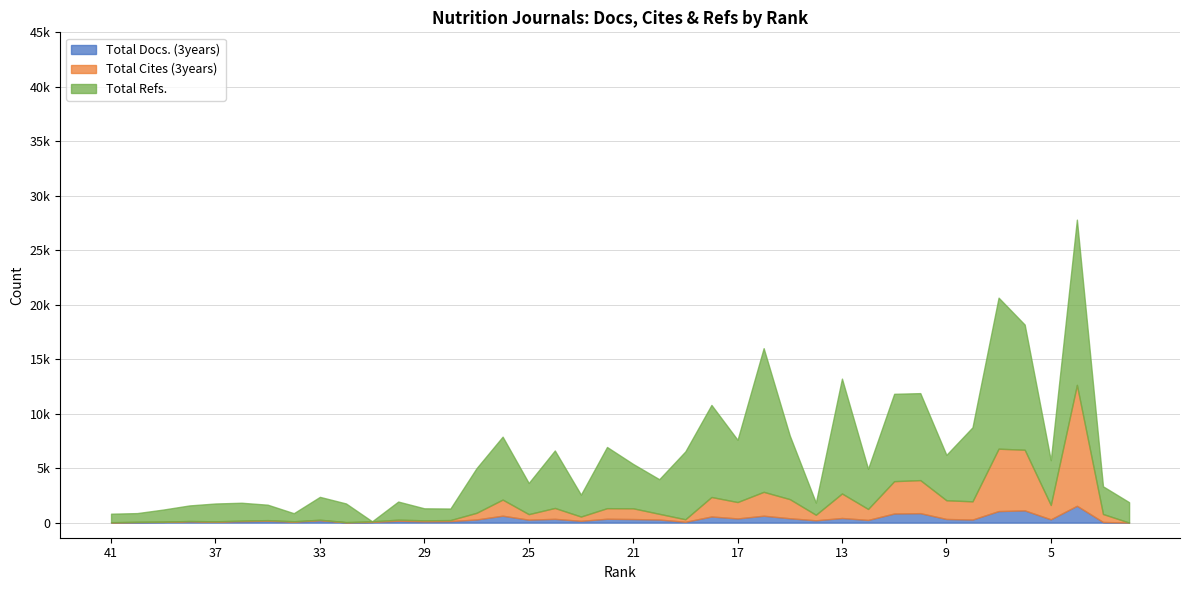

Does the chart have visible grid lines?

Yes